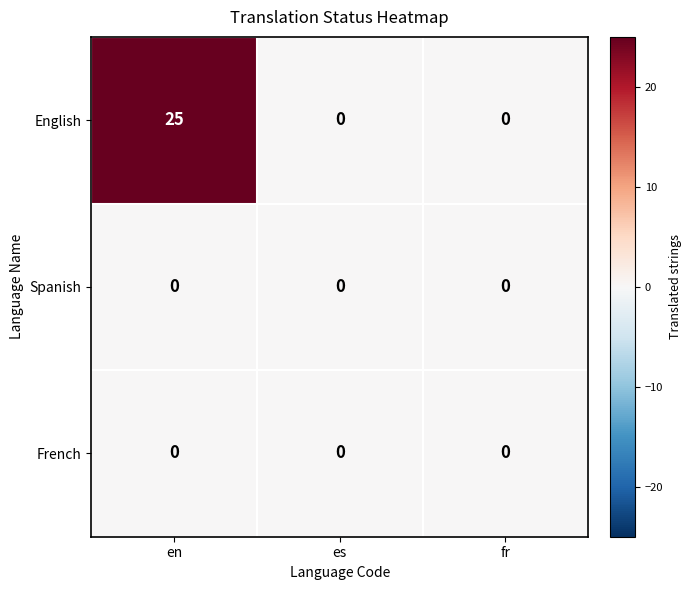

What is the greatest value displayed?

25